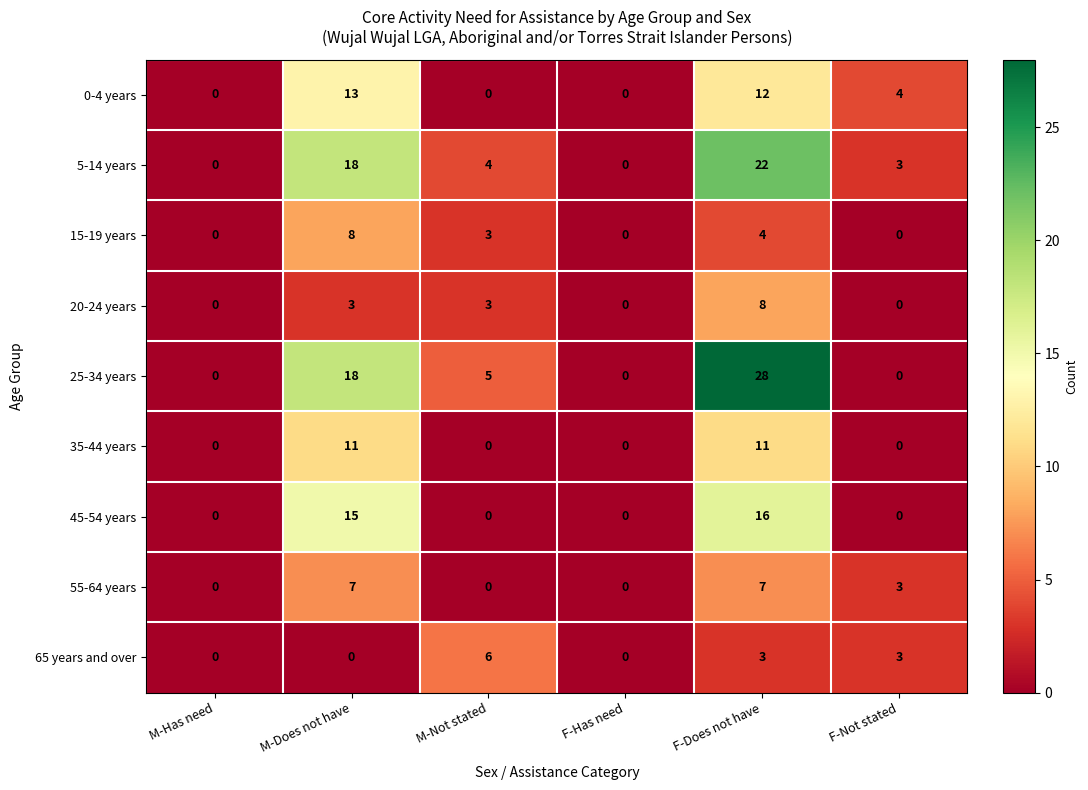

What is the difference between the maximum and minimum values in the 5-14 years series?

22